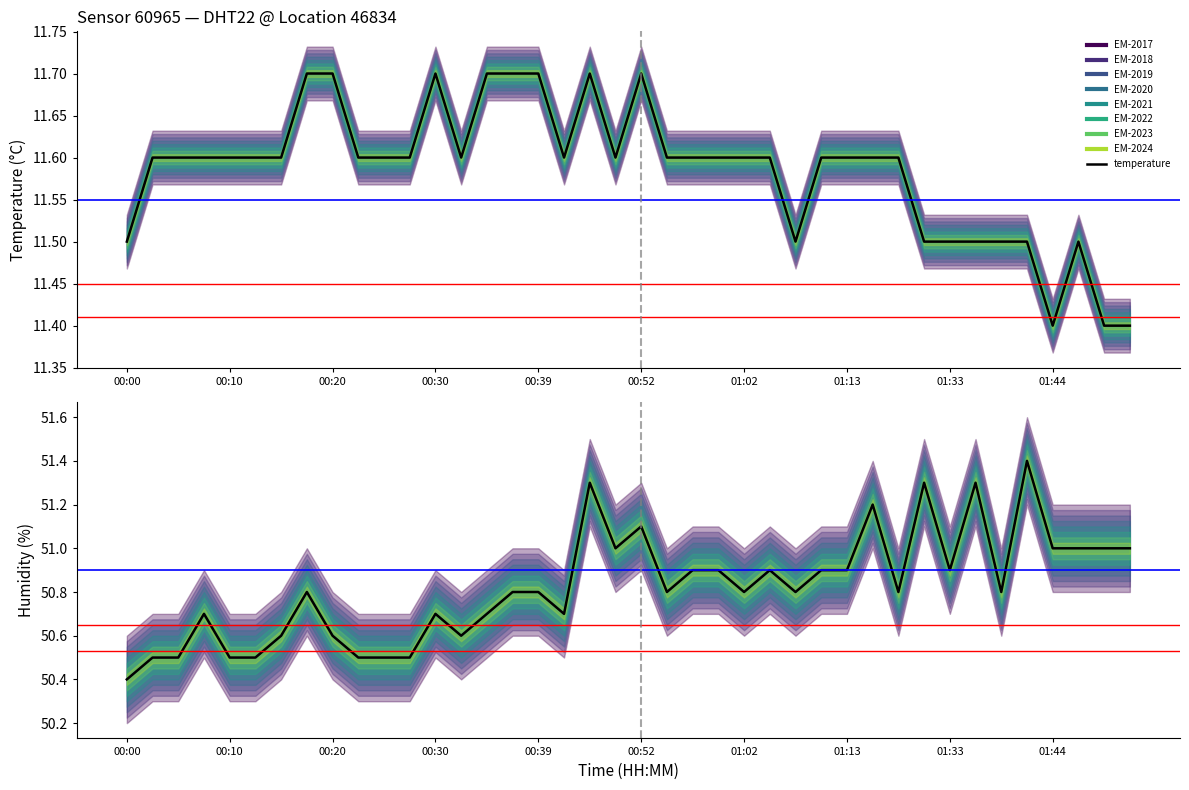

Does the chart have visible grid lines?

No